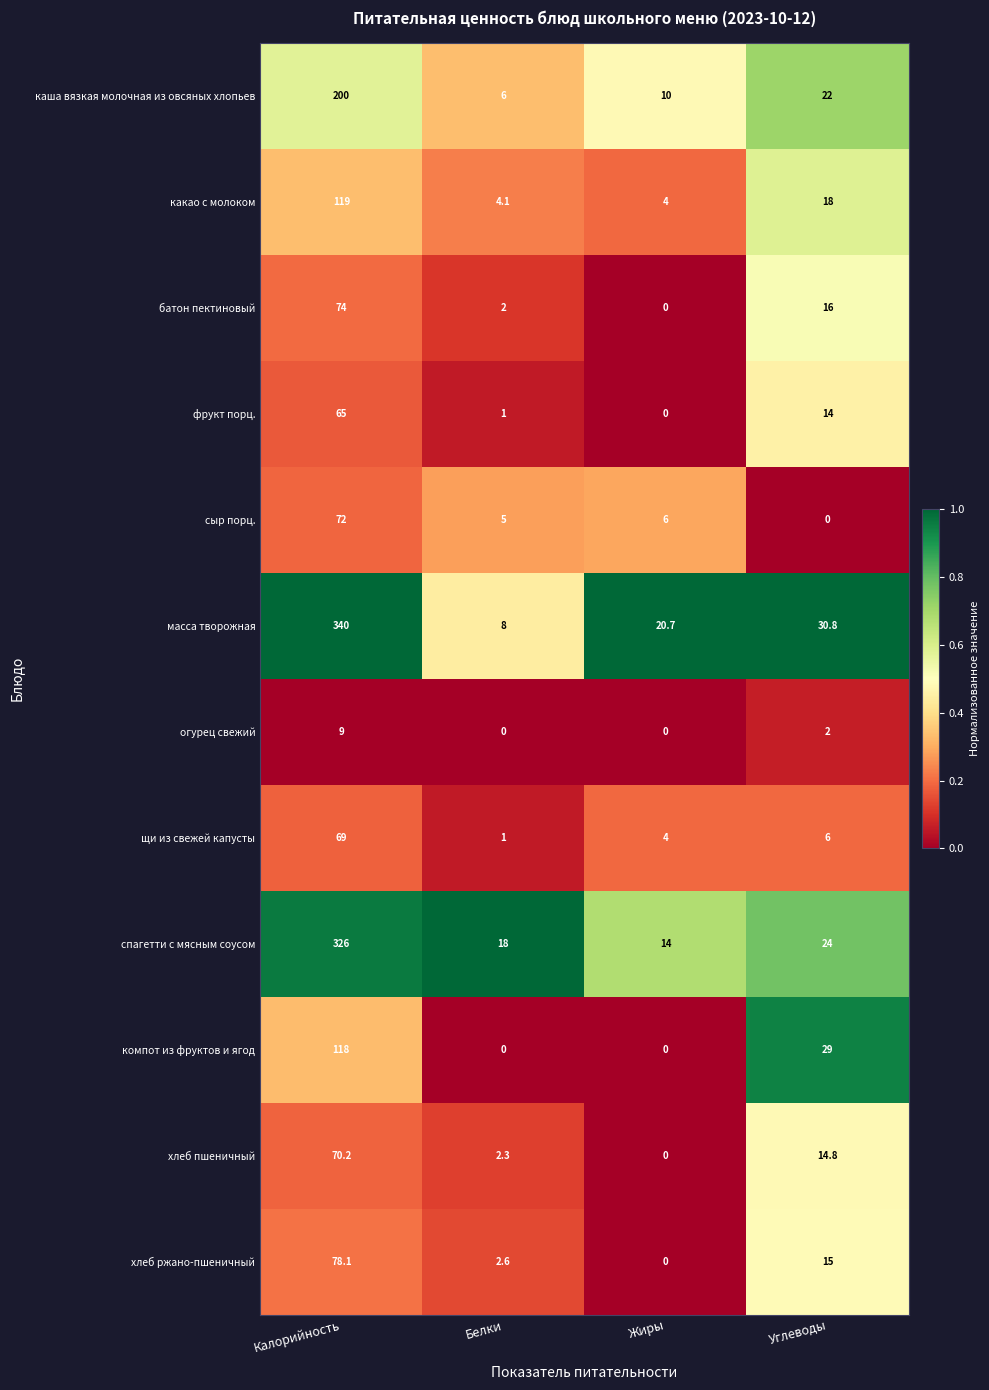

At how many categories does at least one series exceed 0?

4